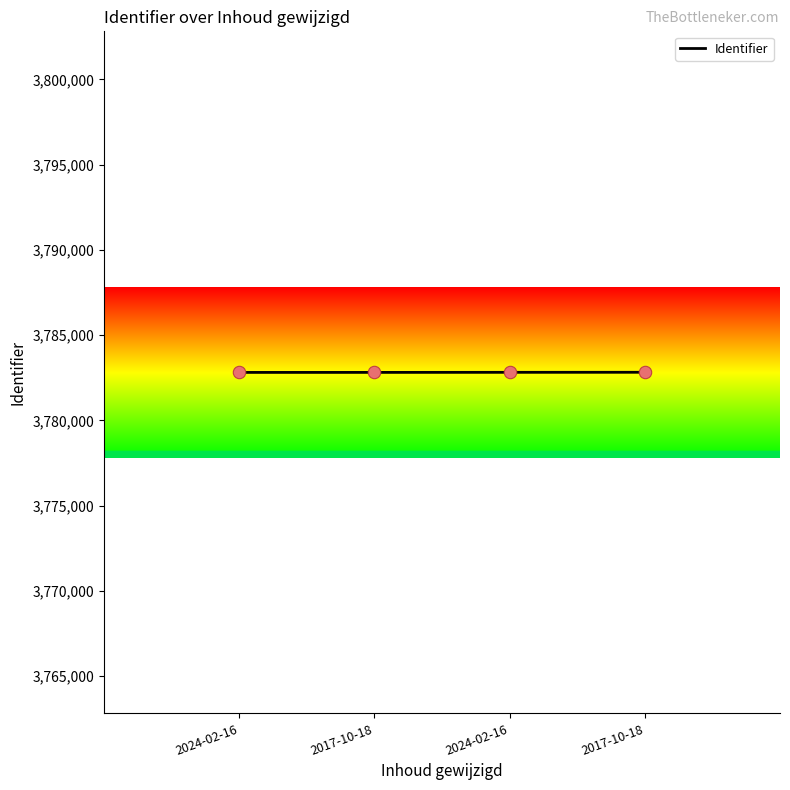

Which has a higher value, 2024-02-16 or 2024-02-16?

2024-02-16